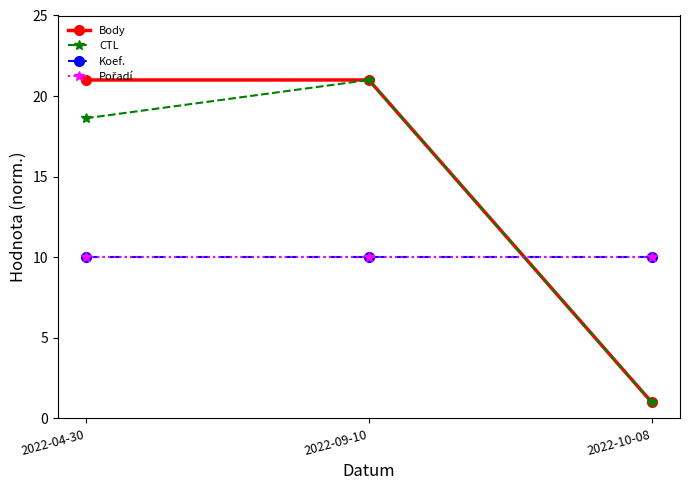

Which series has the largest range (max minus min)?

Body